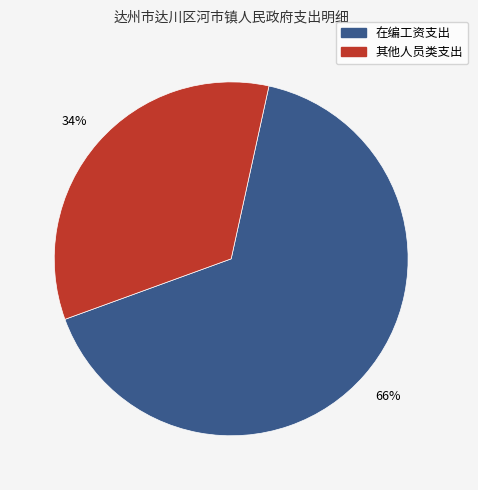

To the nearest percent, what is the difference between the largest and smallest slice percentages?

32%